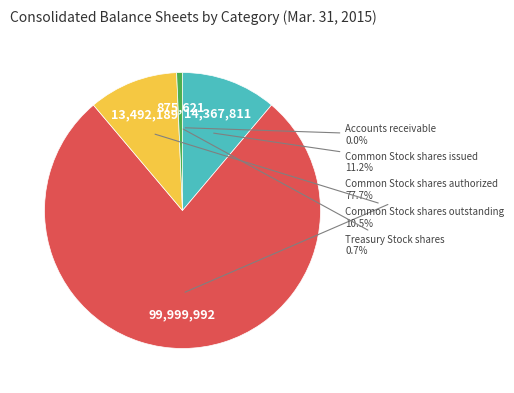

To the nearest percent, what is the average slice percentage?

20%